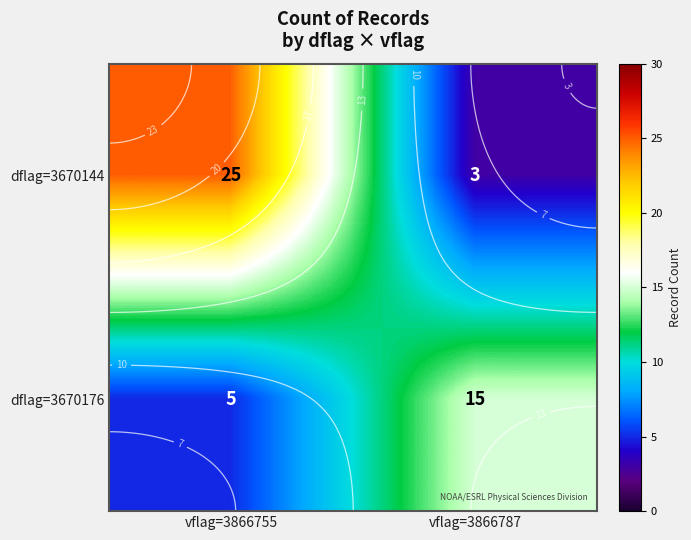

What is the difference between the maximum and minimum values in the dflag=3670144 series?

22